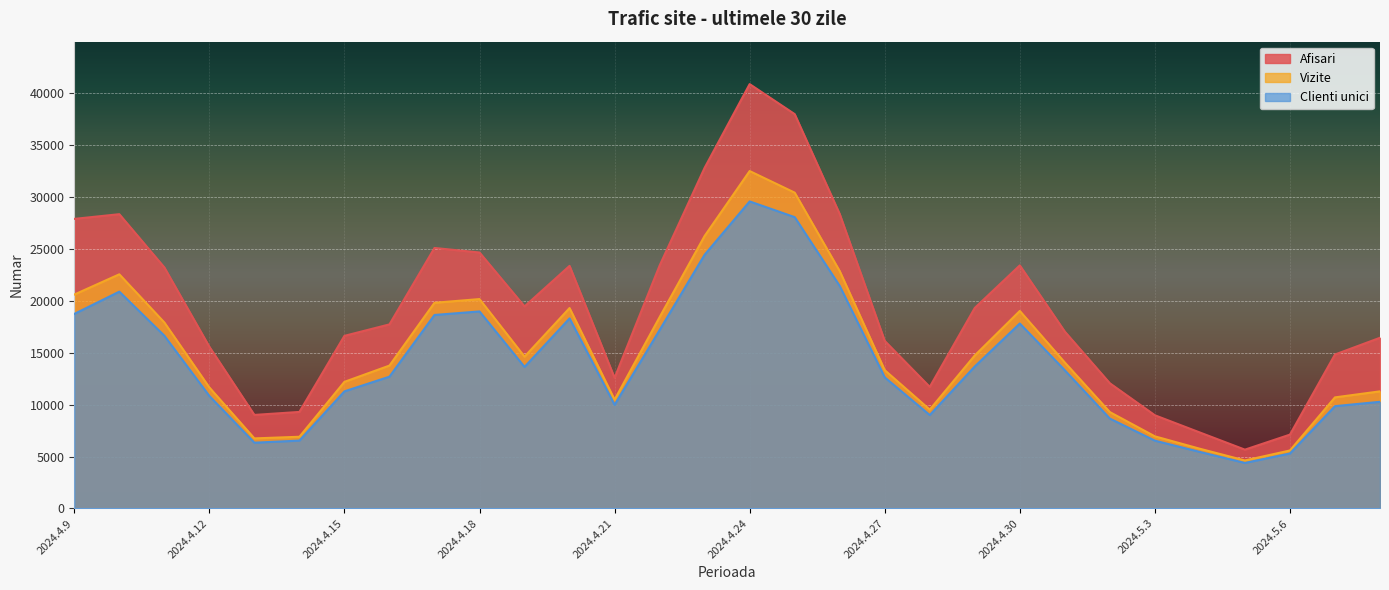

What is the value of the Afisari point at the 2nd from the left?

28355